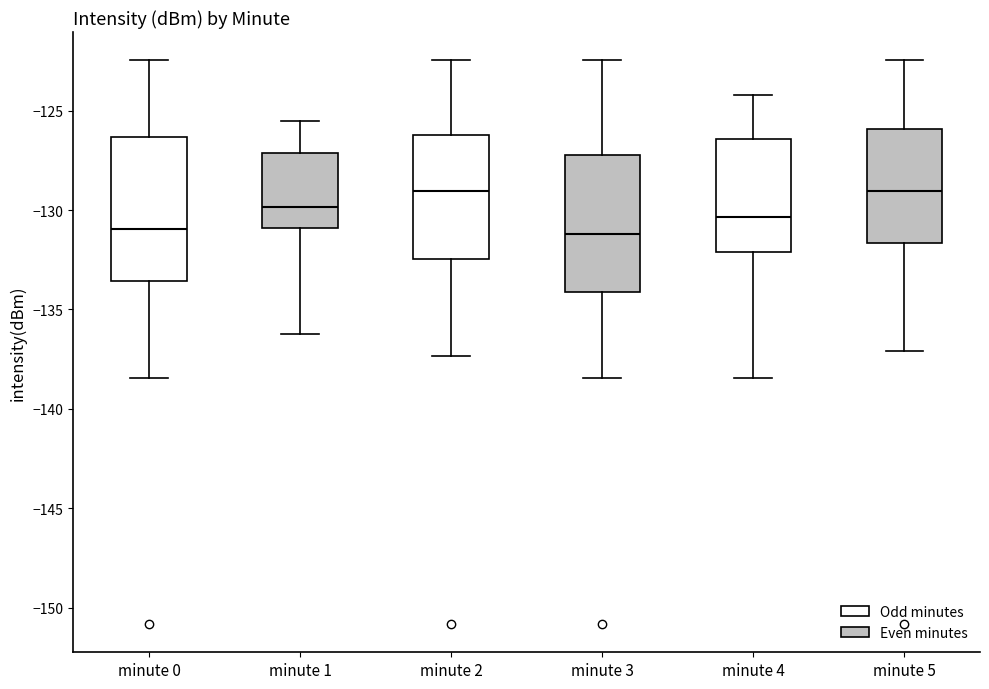

Reading left to right, transcribe this box plot: for each box, give where its median line is, the range the box spans, and where its two whiskers end, as read against the y-axis. The values are not printed on the chart, so give them approximately, as read against the axis.

minute 0: median -131.0, box -133.5 to -126.5, whiskers -138.5 to -122.5
minute 1: median -130.0, box -131.0 to -127.0, whiskers -136.5 to -125.5
minute 2: median -129.0, box -132.5 to -126.0, whiskers -137.5 to -122.5
minute 3: median -131.0, box -134.0 to -127.0, whiskers -138.5 to -122.5
minute 4: median -130.5, box -132.0 to -126.5, whiskers -138.5 to -124.0
minute 5: median -129.0, box -131.5 to -126.0, whiskers -137.0 to -122.5